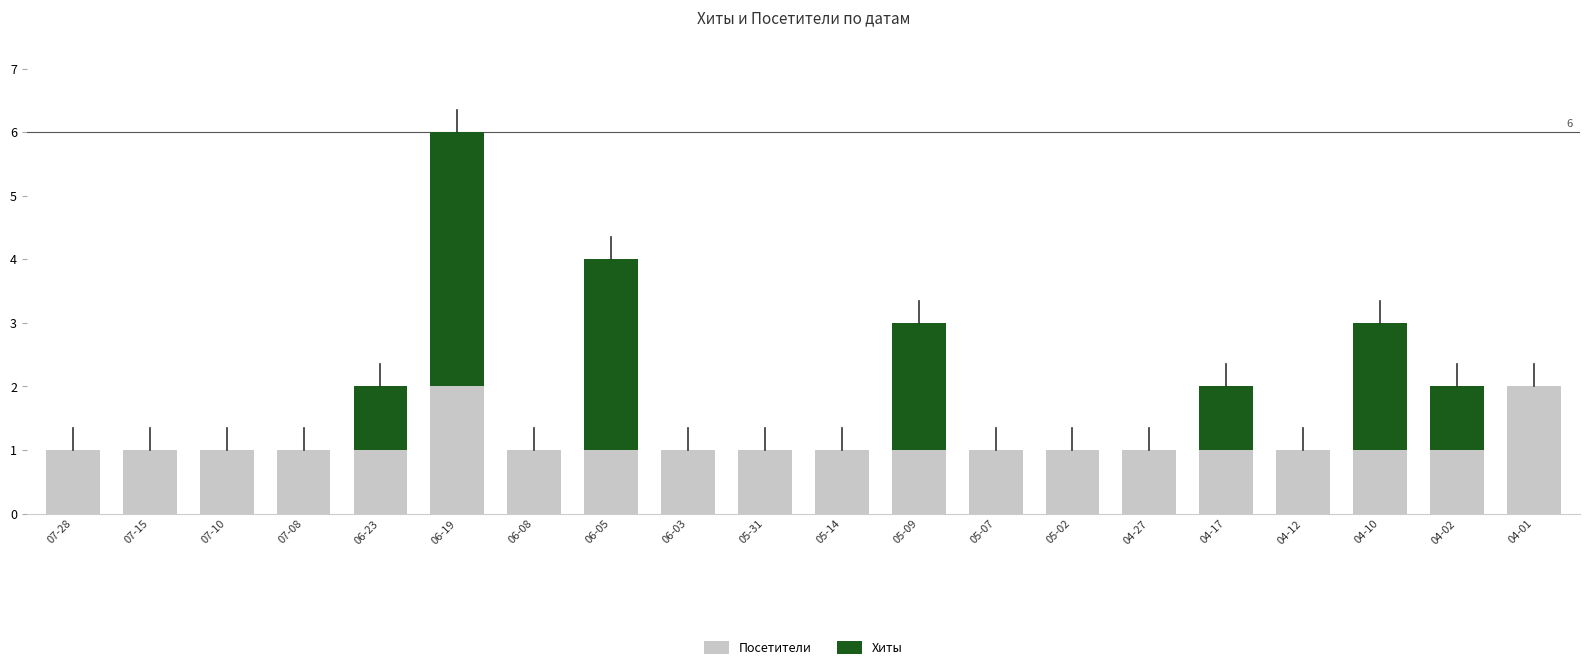

At which category is the sum across all series the highest?

06-19